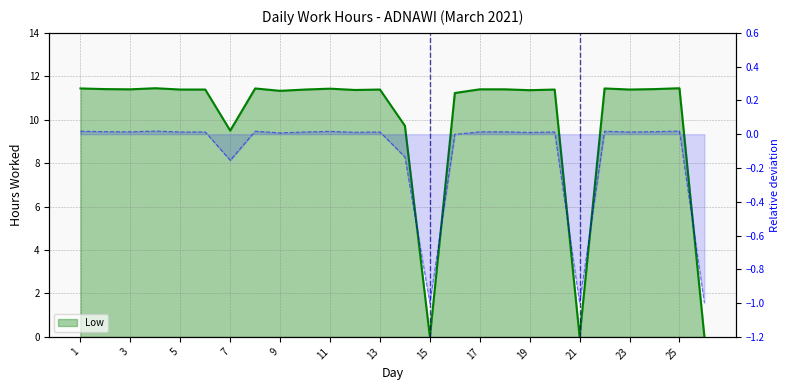

What value does the data have at 12?

11.4